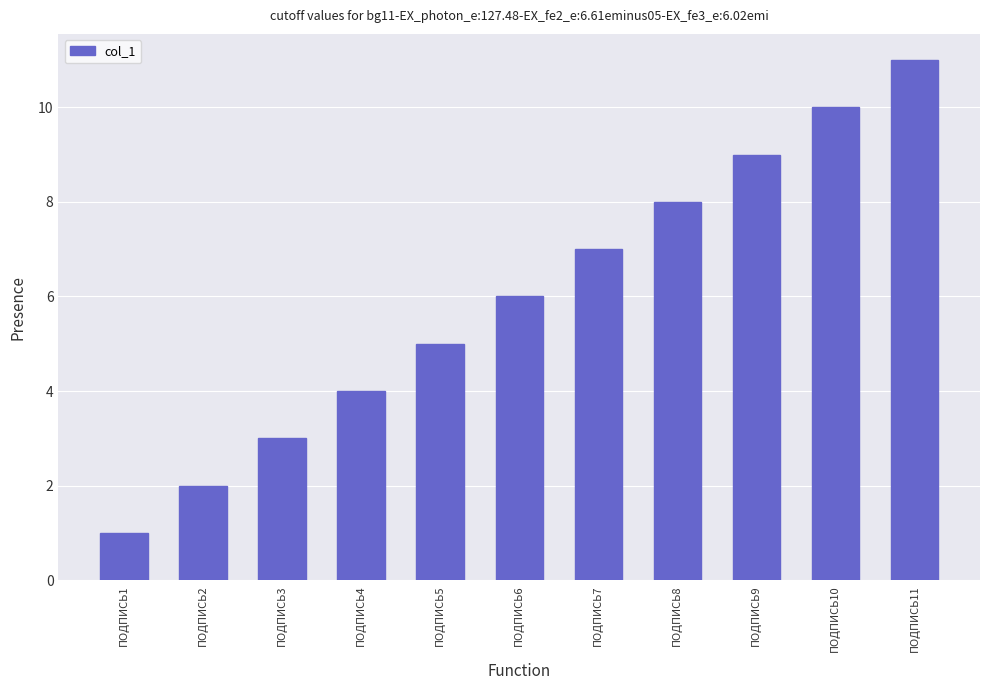

How many bars are there in total?

11